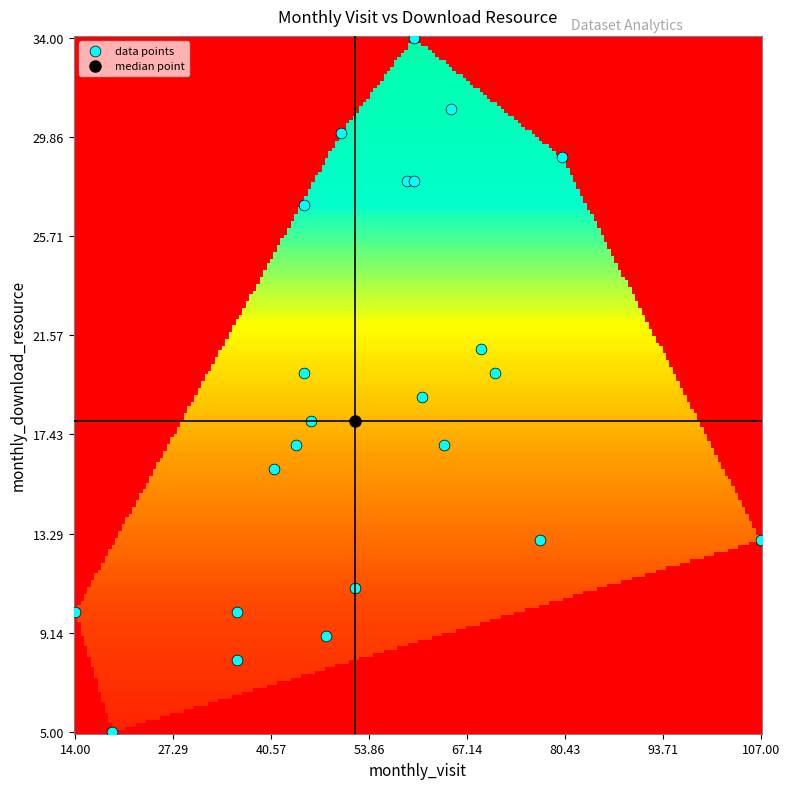

What is the range of X values (max minus min)?

93